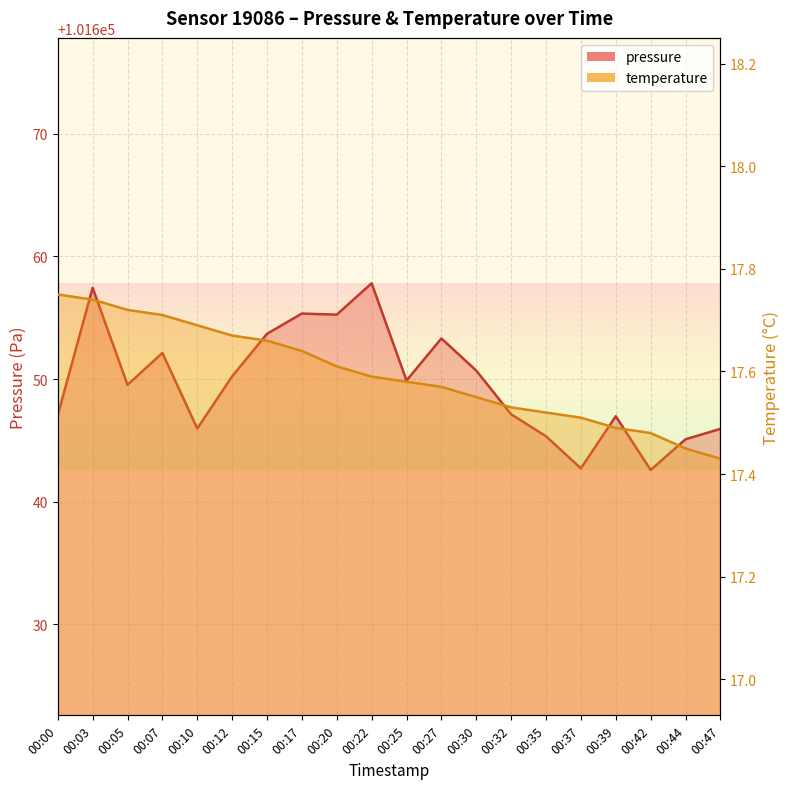

True or false: pressure and temperature intersect in this chart.

False